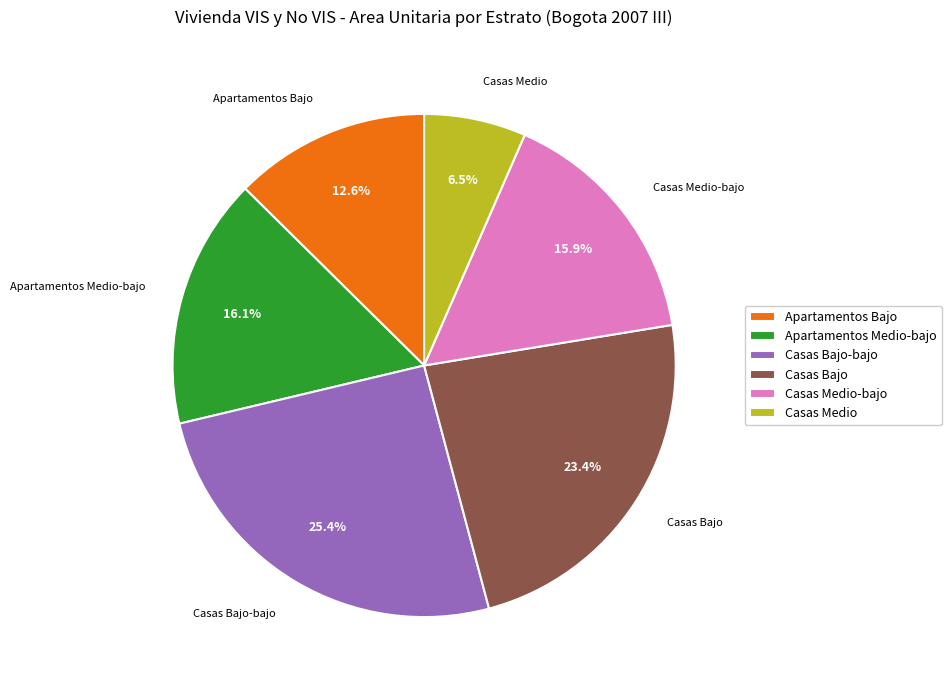

To the nearest percent, what percentage of the pie is Casas Bajo?

23%